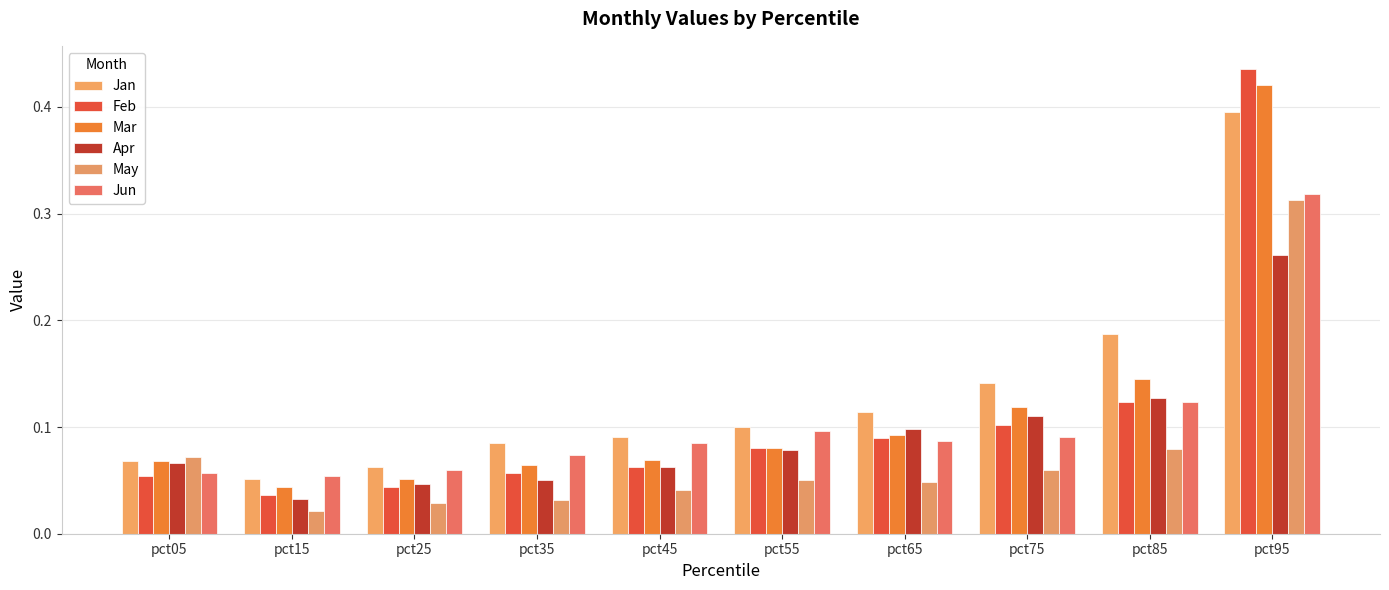

Which label corresponds to the smallest value in the chart?

pct15